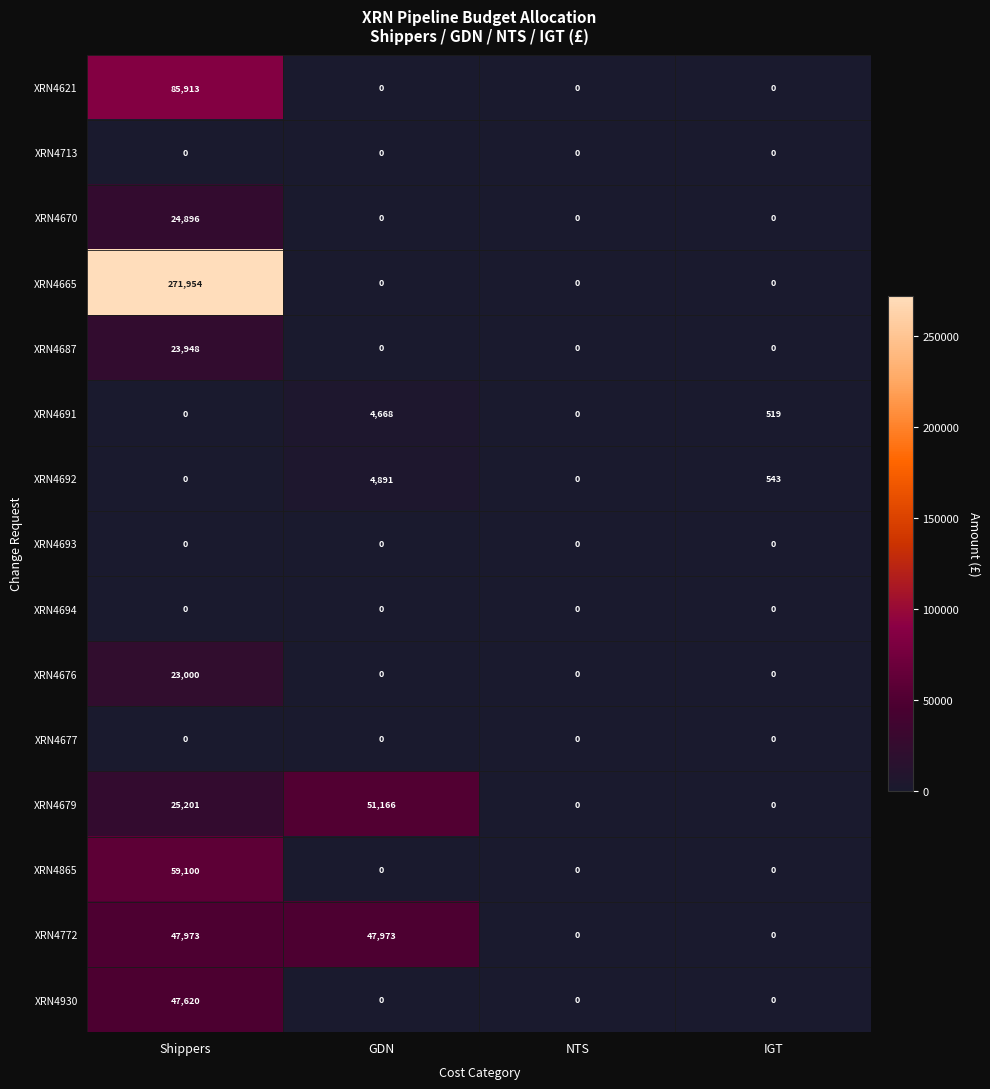

Count the number of categories in the chart.

4